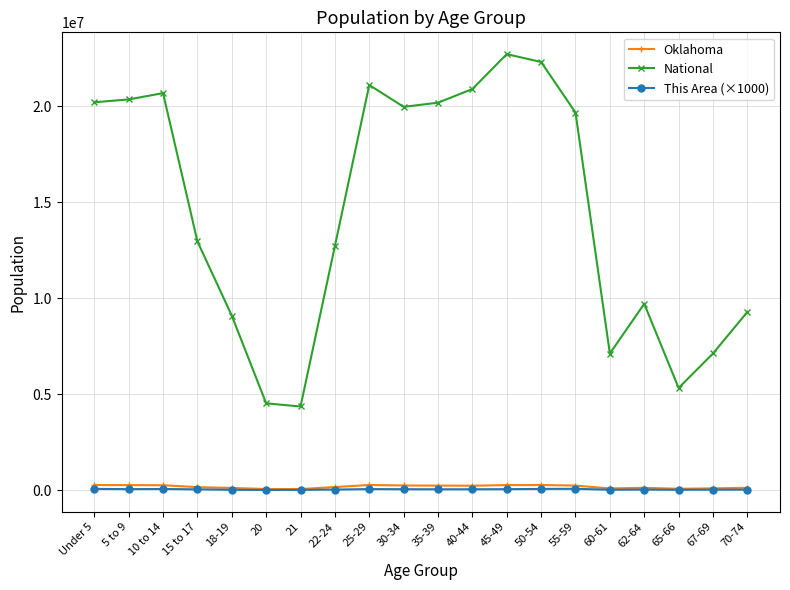

True or false: Oklahoma and National intersect in this chart.

False